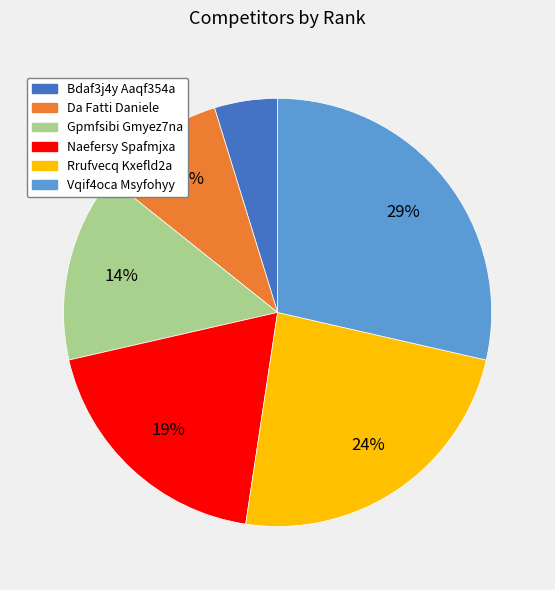

To the nearest percent, what is the difference between the Naefersy Spafmjxa and Gpmfsibi Gmyez7na slice percentages?

5%